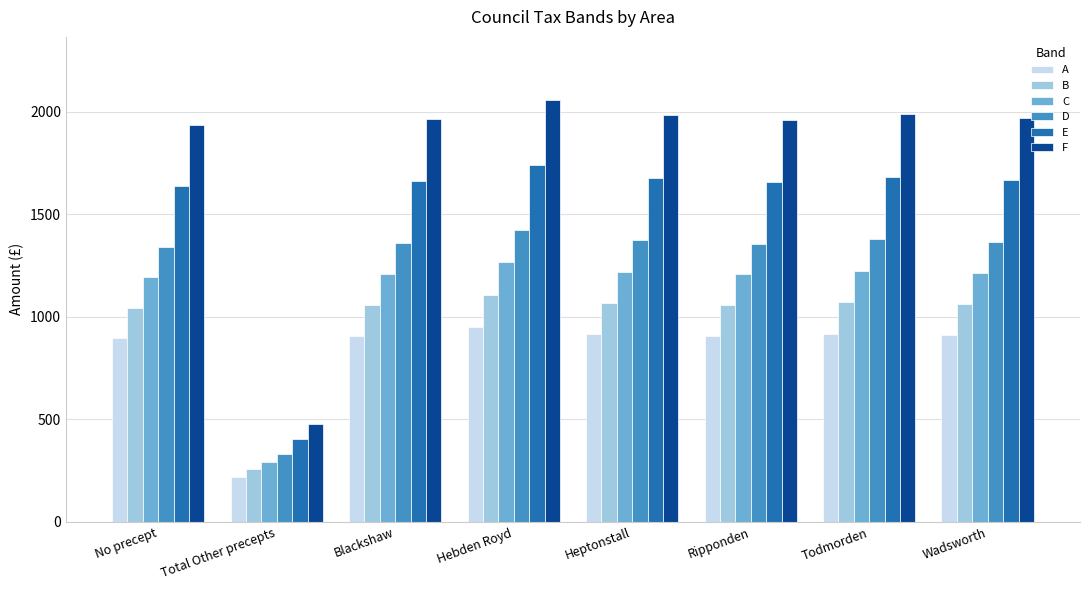

What is the difference between the maximum and minimum values in the A series?

729.5